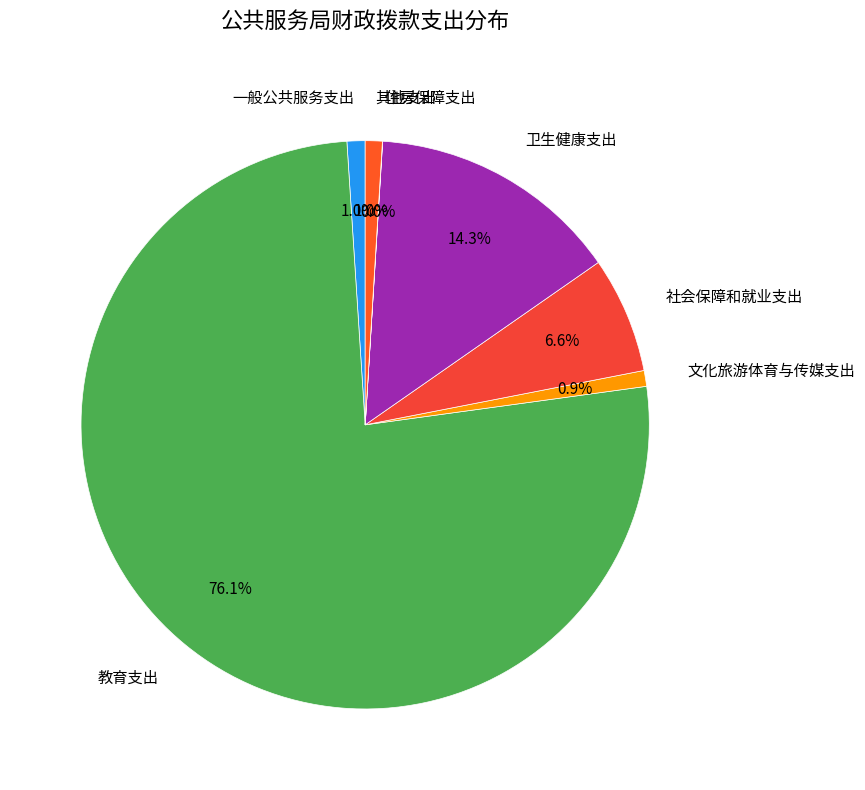

What percentage do 教育支出 and 卫生健康支出 together represent?

90.5%